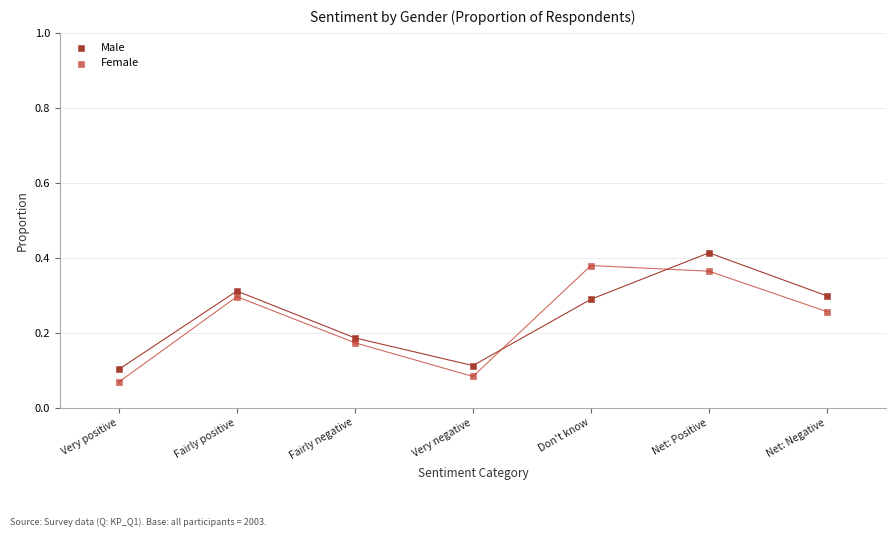

What is the X range (max minus min) for the scatter plot?

6.0